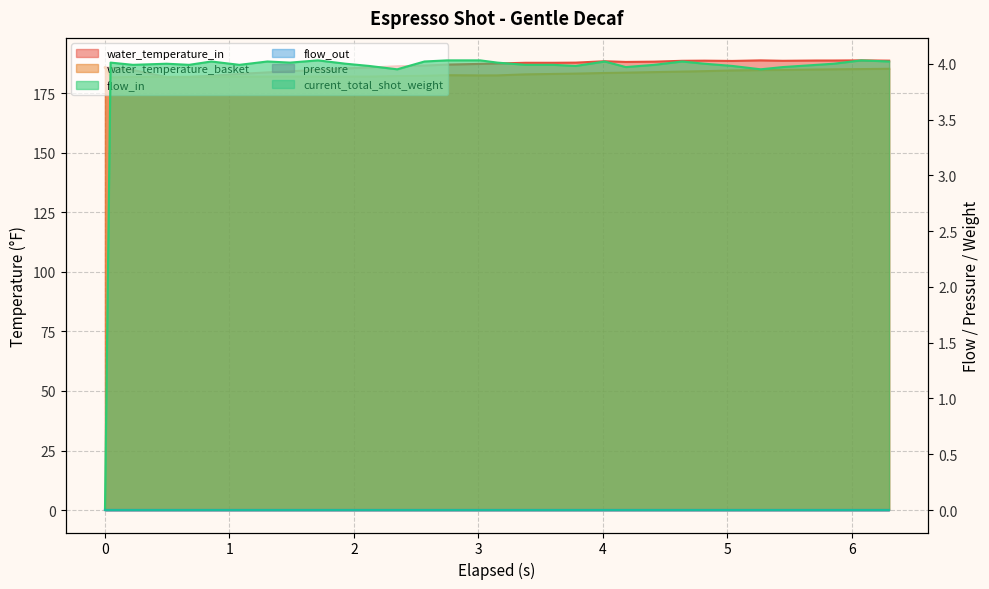

Between 2.348 and 1.305, which is larger?

1.305